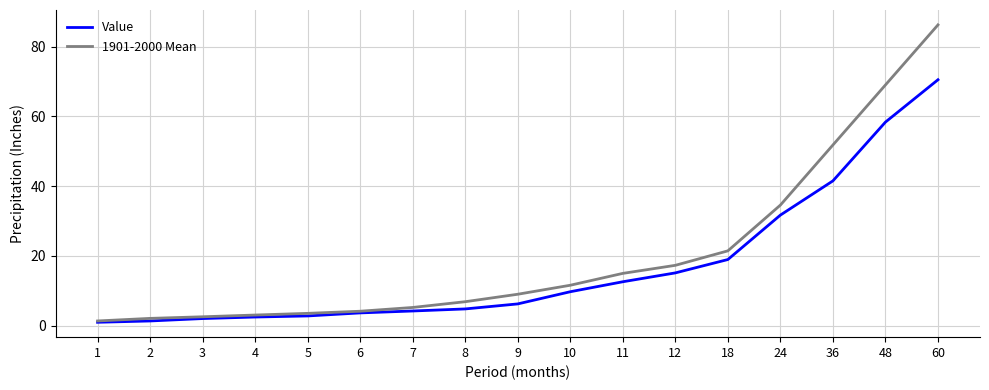

At which category is the sum across all series the highest?

60